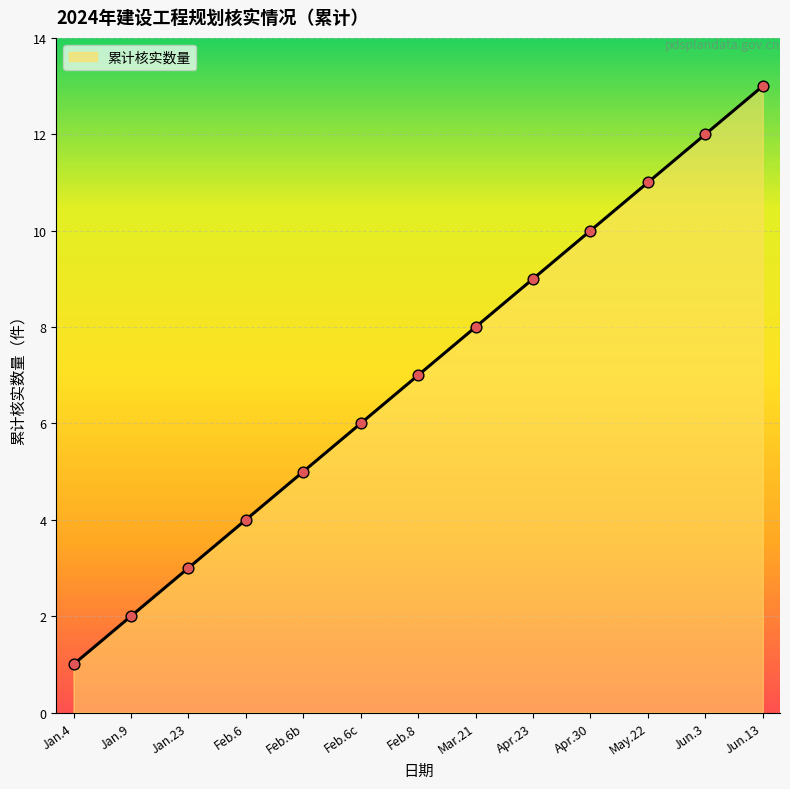

What is the change in value from Apr.23 to Jun.13?

+4